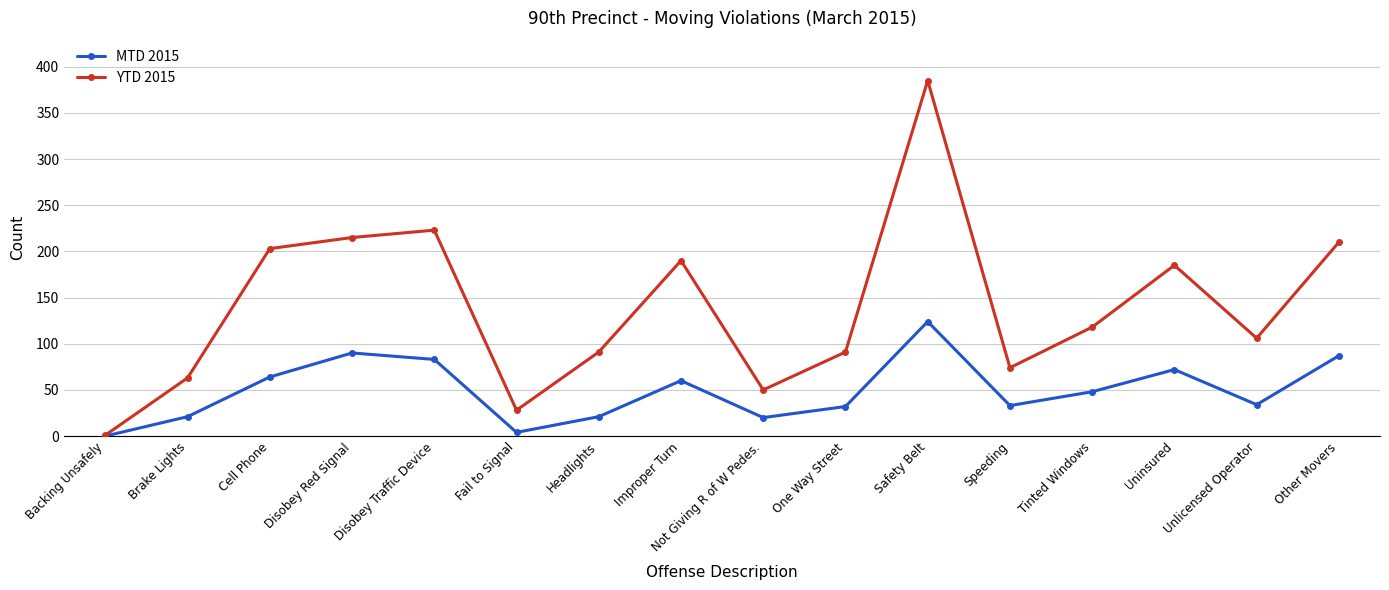

True or false: YTD 2015 has a value of 91 at Headlights.

True